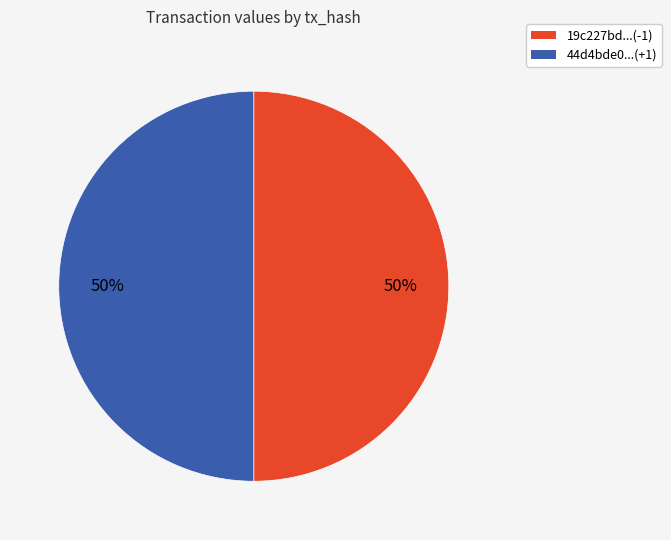

How many slices are in this pie chart?

2